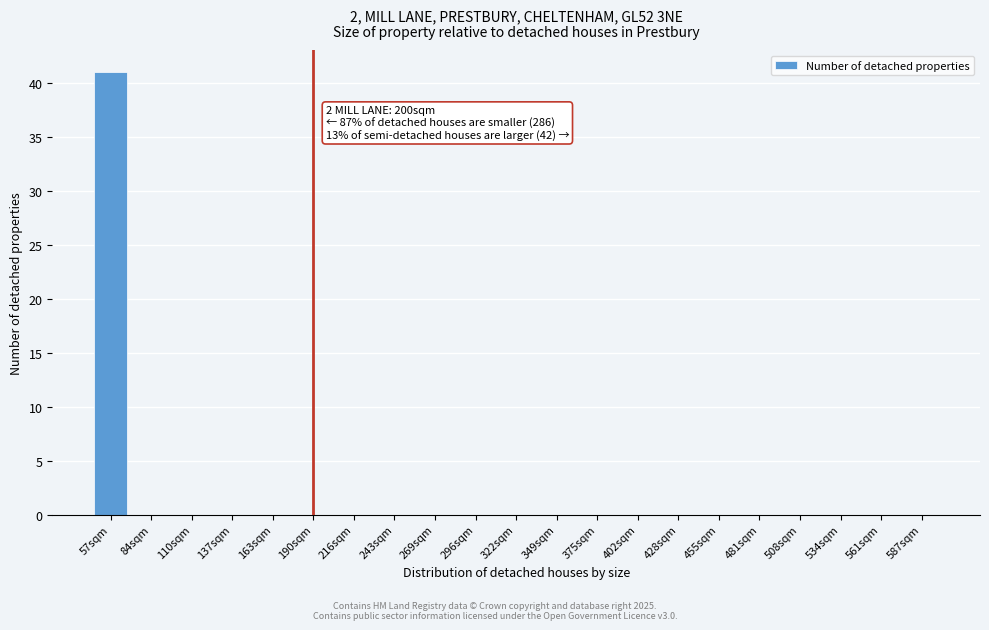

Reading left to right, extract all data points from this chart.

57sqm=41	84sqm=0	110sqm=0	137sqm=0	163sqm=0	190sqm=0	216sqm=0	243sqm=0	269sqm=0	296sqm=0	322sqm=0	349sqm=0	375sqm=0	402sqm=0	428sqm=0	455sqm=0	481sqm=0	508sqm=0	534sqm=0	561sqm=0	587sqm=0